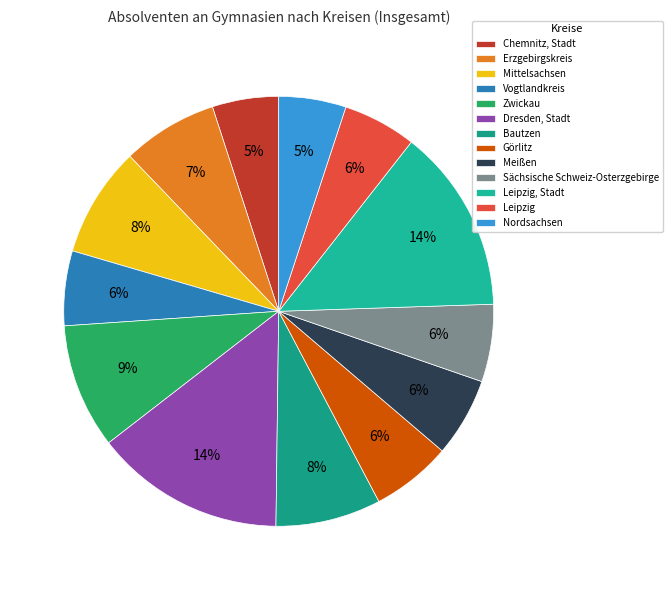

Is it true that Zwickau is 9% of the pie?

True